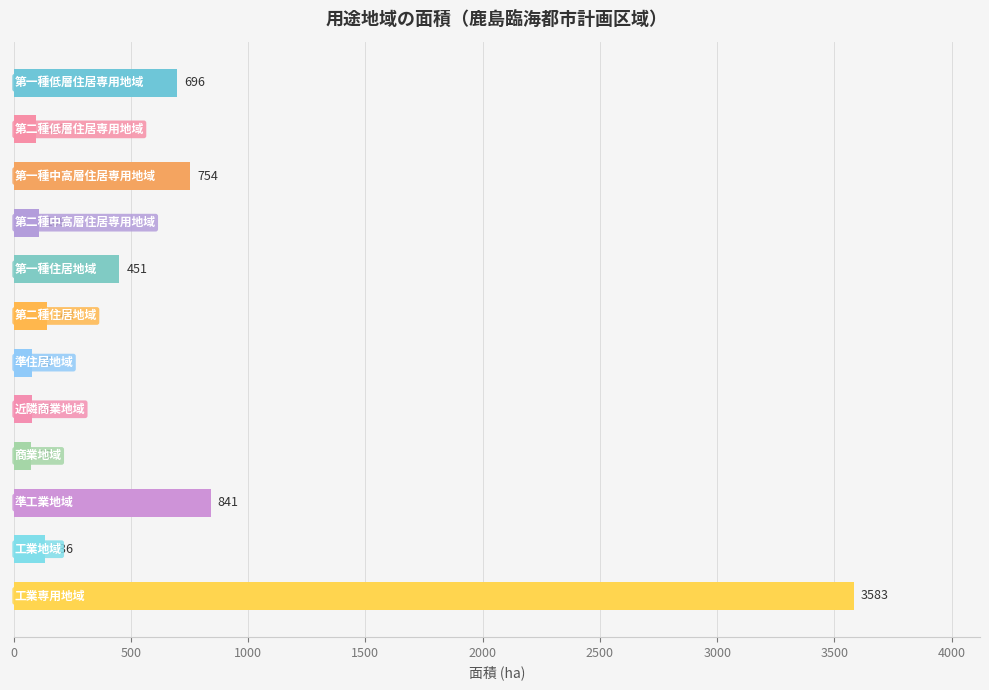

What is the value of the 10th bar from the top?

841.0